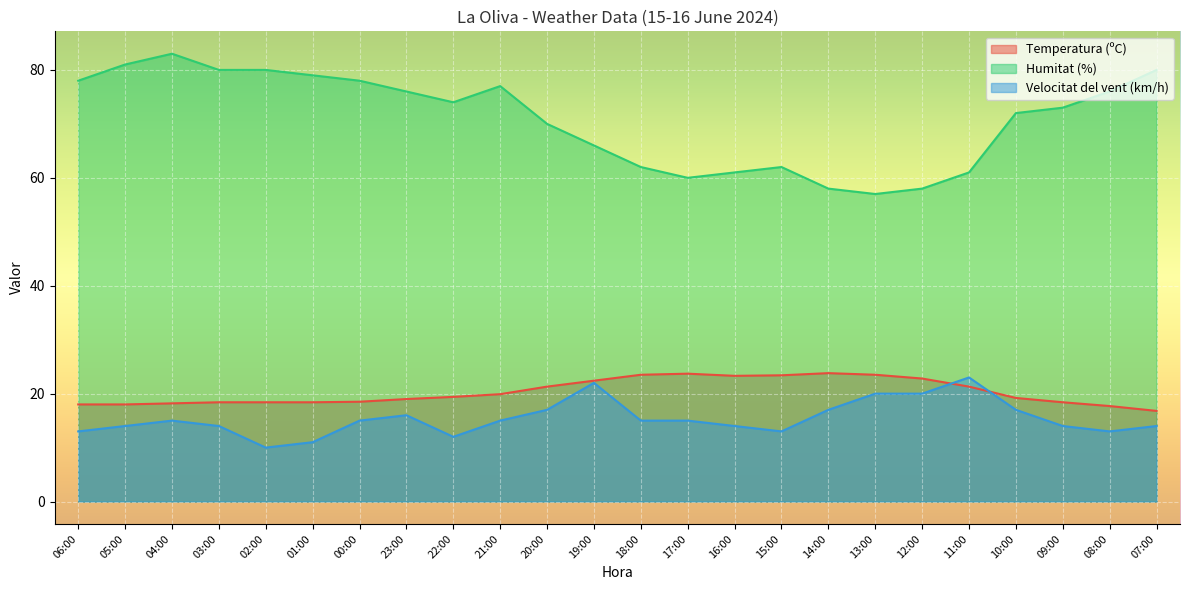

Rank the series at 07:00 from highest to lowest value.

Humitat (%), Temperatura (ºC), Velocitat del vent (km/h)